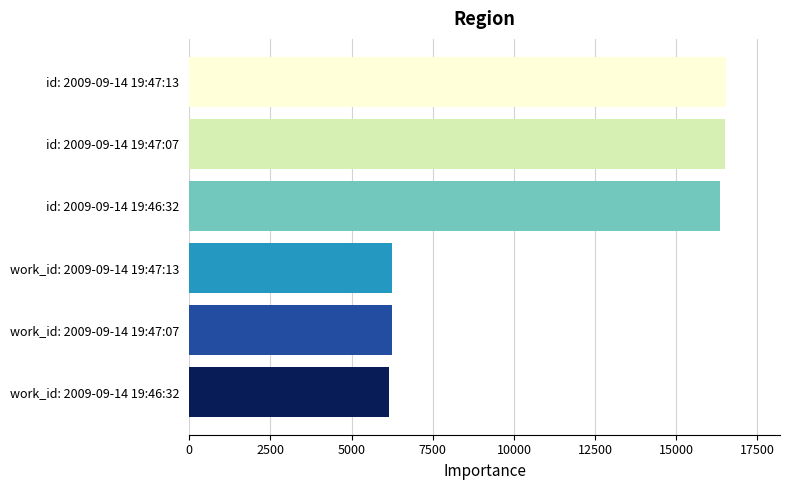

What is the label of the 6th bar from the bottom?

id: 2009-09-14 19:47:13